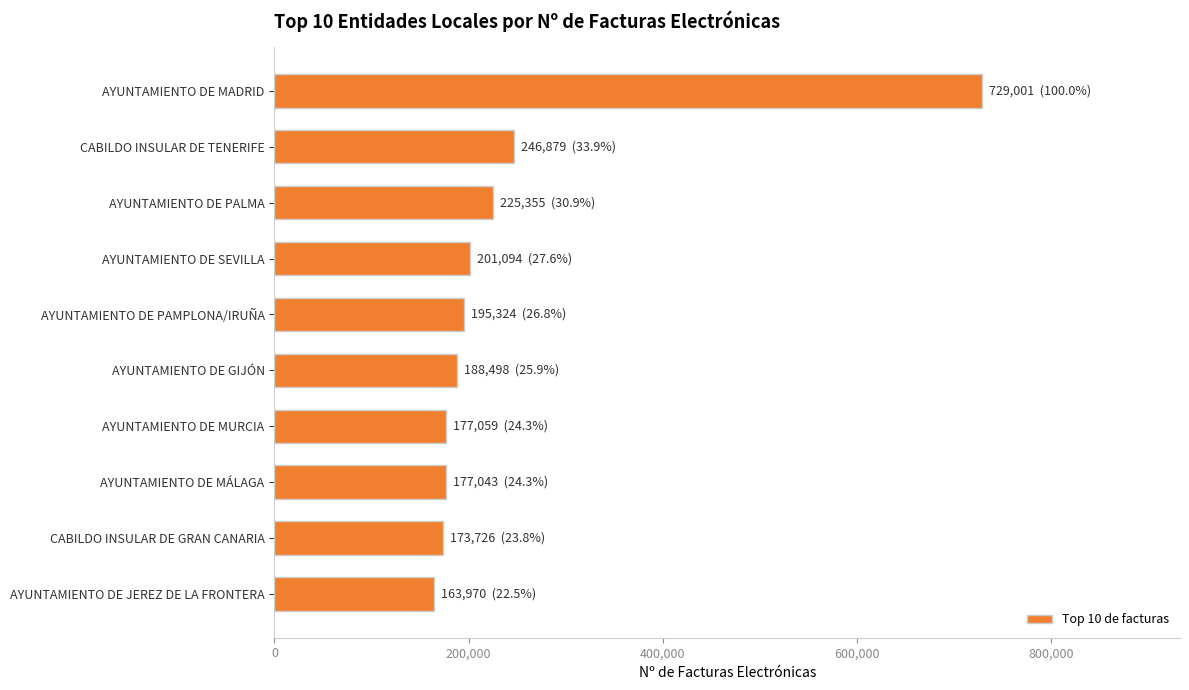

How many values are below 195324?

5